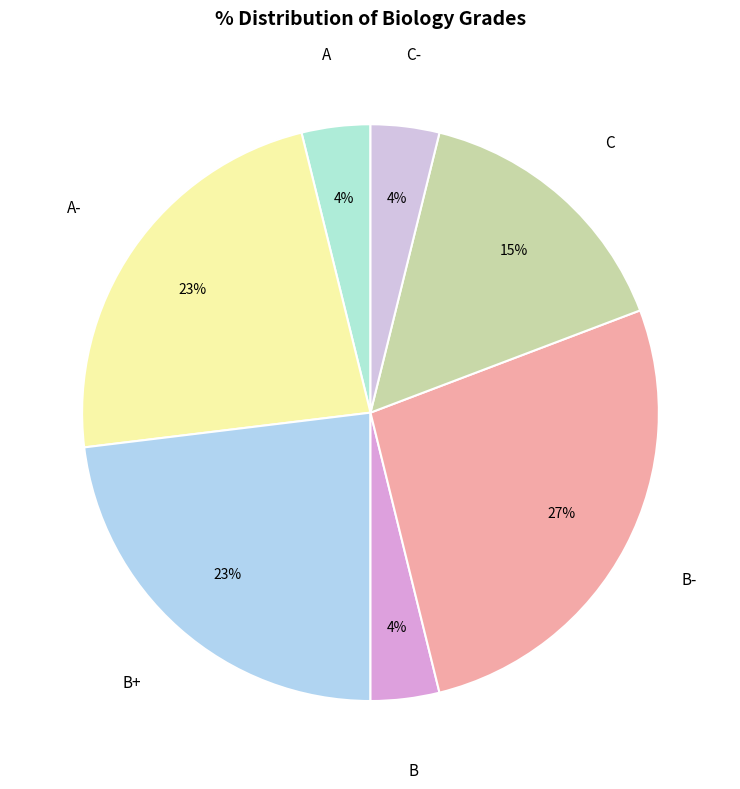

To the nearest percent, what is the average slice percentage?

14%